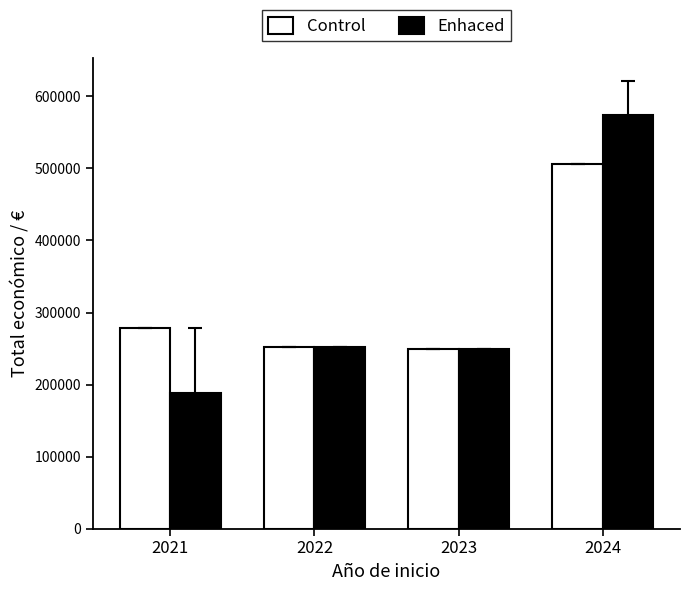

What is the value of the Enhaced bar at the 3rd from the left?

250000.0